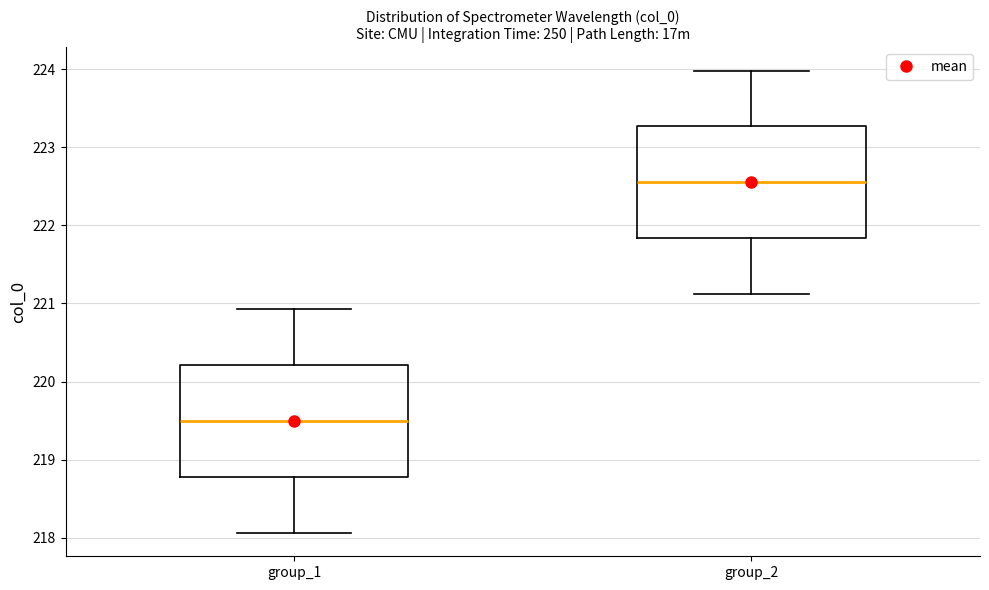

Reading left to right, transcribe this box plot: for each box, give where its median line is, the range the box spans, and where its two whiskers end, as read against the y-axis. The values are not printed on the chart, so give them approximately, as read against the axis.

group_1: median 219.5, box 218.8 to 220.2, whiskers 218.1 to 220.9
group_2: median 222.5, box 221.8 to 223.3, whiskers 221.1 to 224.0